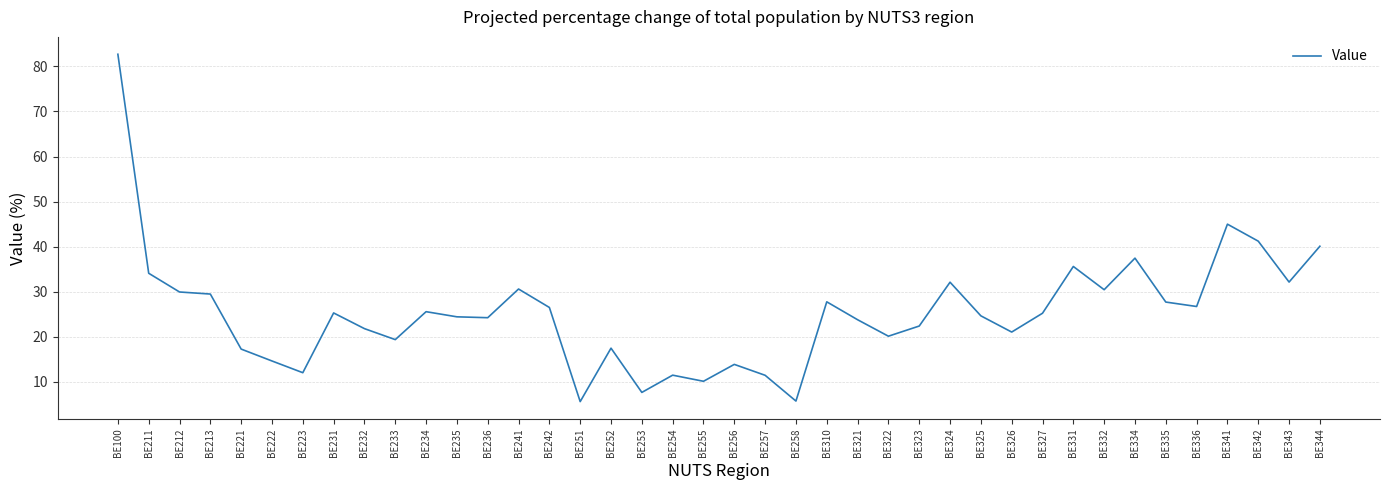

What is the difference between the values at BE324 and BE231?

6.8